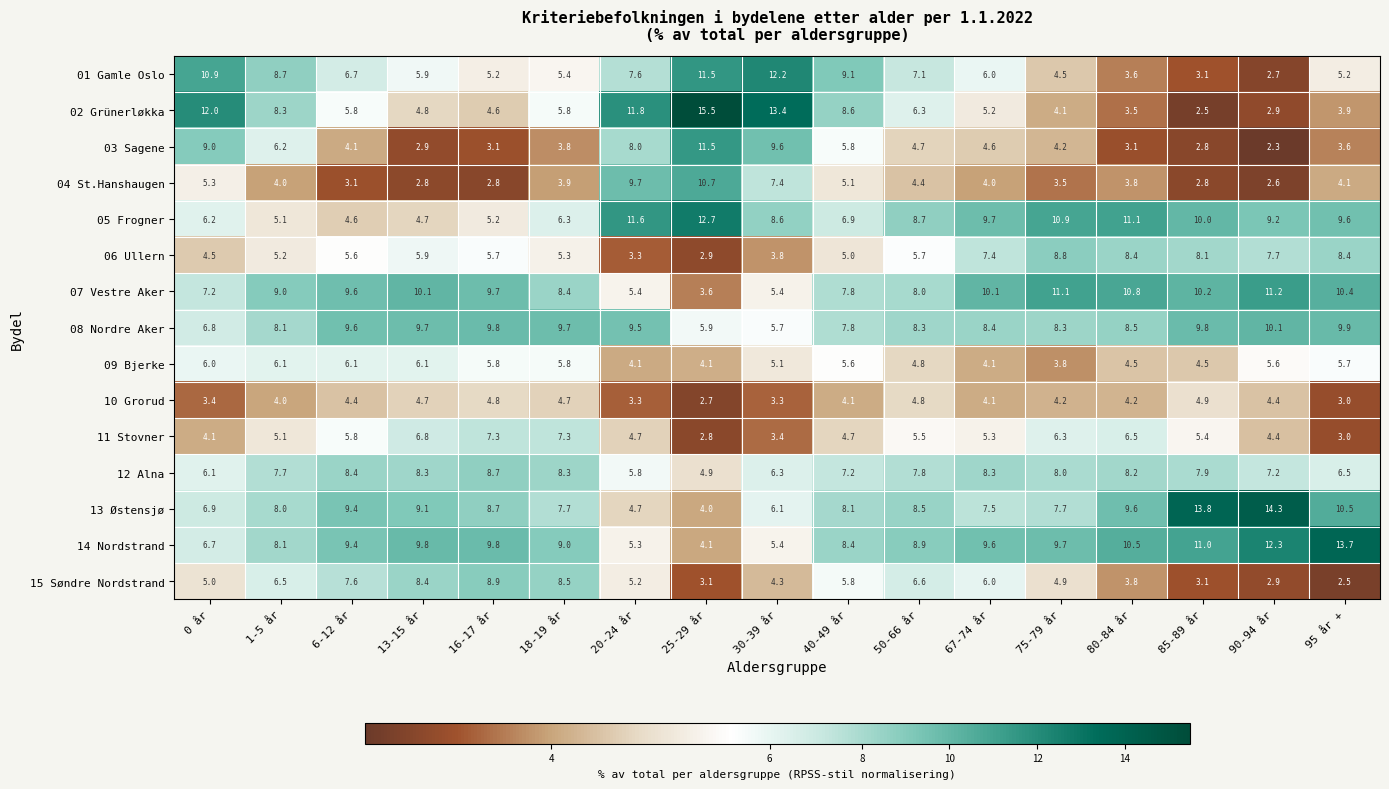

How many distinct data groups are displayed?

15